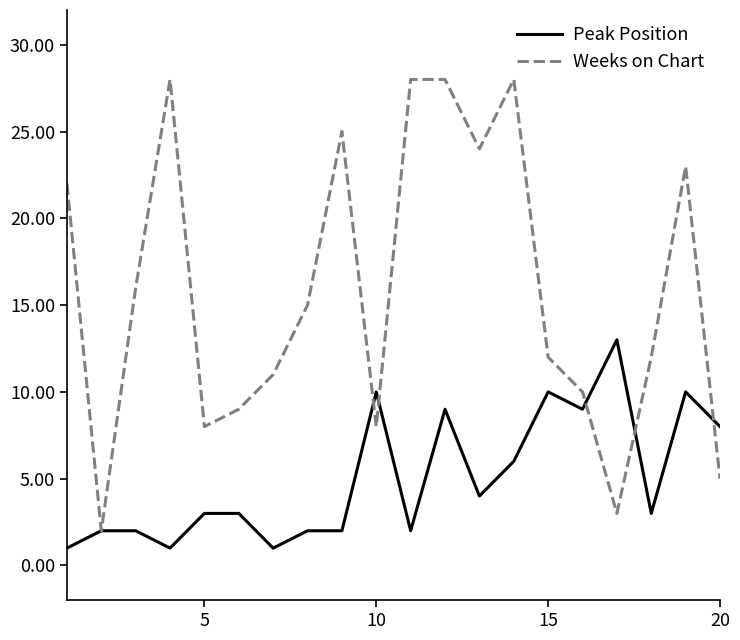

Which series has the widest spread of values?

Weeks on Chart